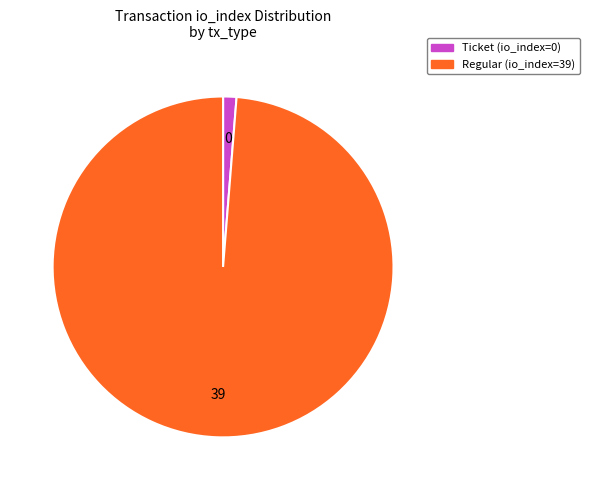

Which category has the biggest portion of the pie?

Regular (io_index=39)